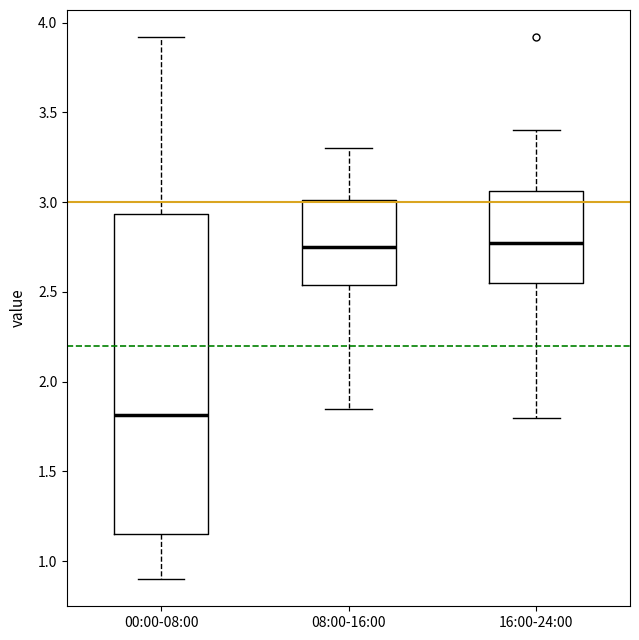

Reading left to right, transcribe this box plot: for each box, give where its median line is, the range the box spans, and where its two whiskers end, as read against the y-axis. The values are not printed on the chart, so give them approximately, as read against the axis.

00:00-08:00: median 1.80, box 1.15 to 2.95, whiskers 0.90 to 3.90
08:00-16:00: median 2.75, box 2.55 to 3.00, whiskers 1.85 to 3.30
16:00-24:00: median 2.80, box 2.55 to 3.05, whiskers 1.80 to 3.40